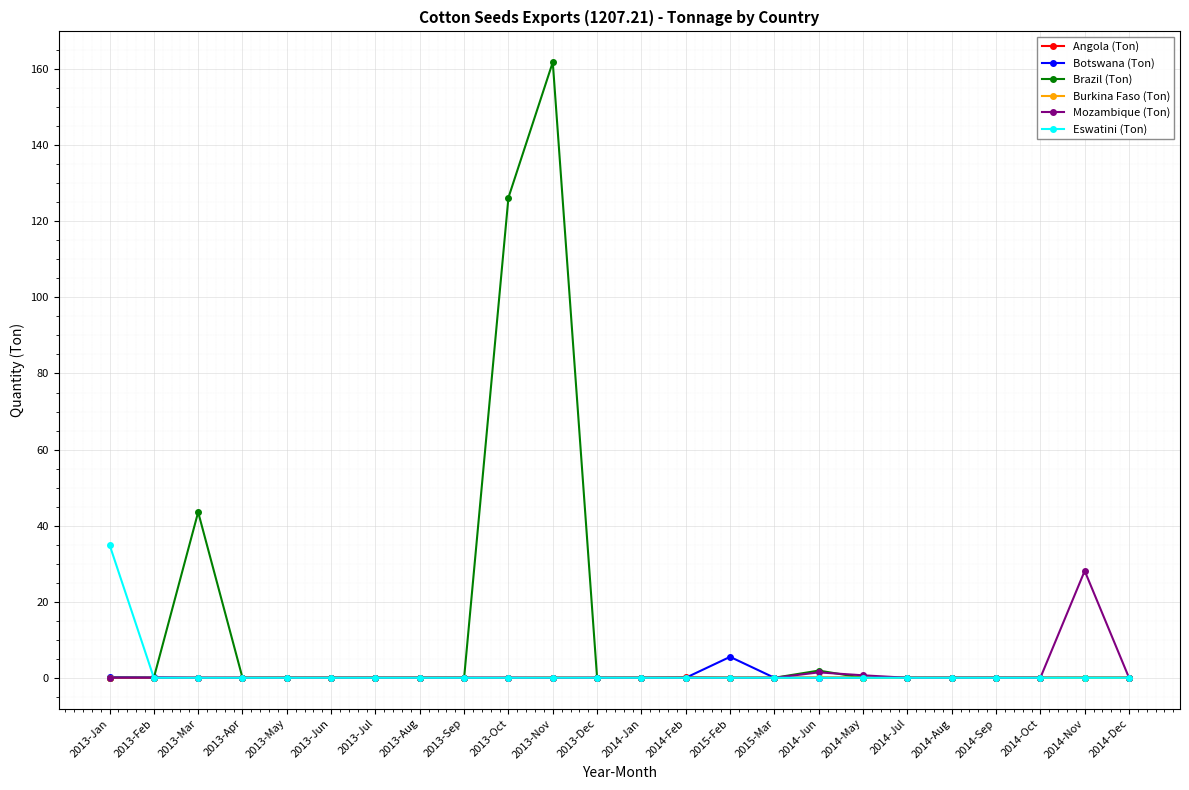

The Brazil (Ton) series shows 0.0 at 2015-Mar. True or false?

True